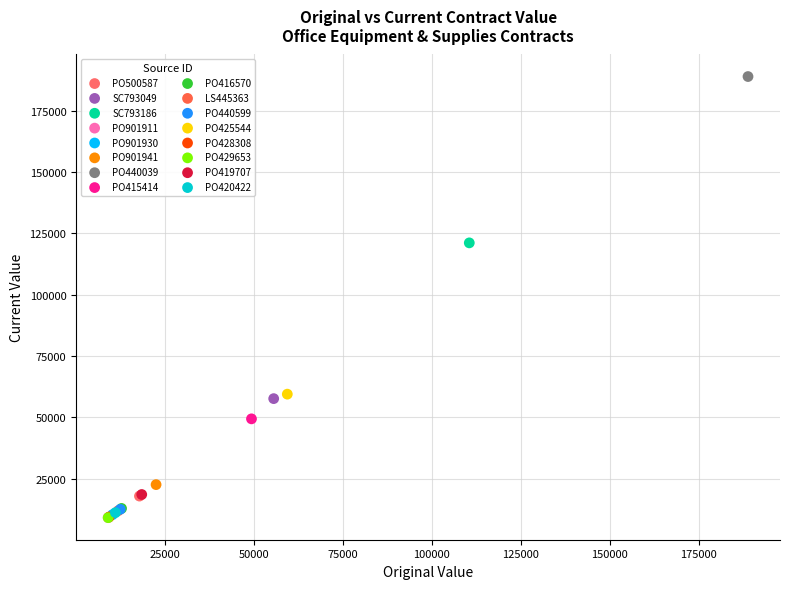

What are all the series names shown in the legend?

PO500587, SC793049, SC793186, PO901911, PO901930, PO901941, PO440039, PO415414, PO416570, LS445363, PO440599, PO425544, PO428308, PO429653, PO419707, PO420422